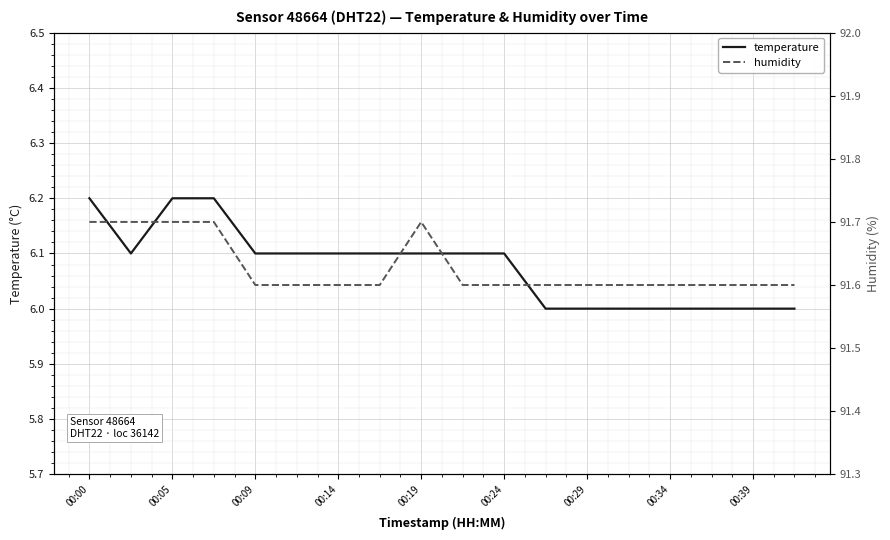

Is it true that temperature equals 10.7 at 00:09?

False